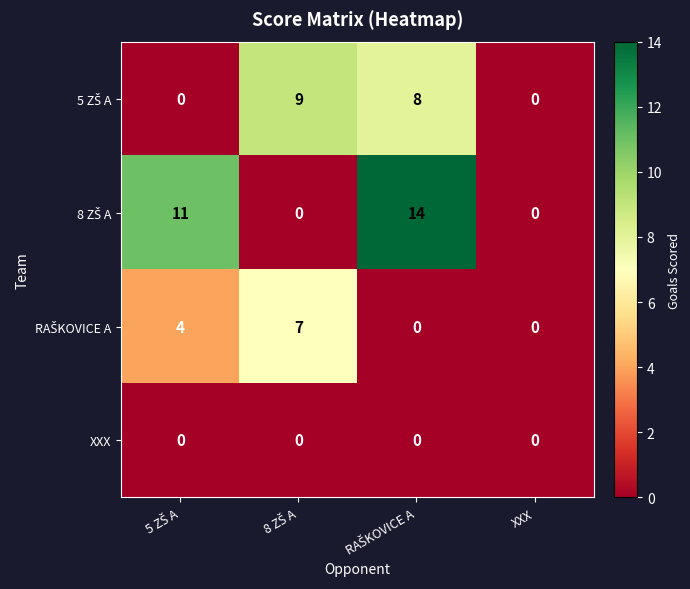

Count the number of data series in this chart.

4